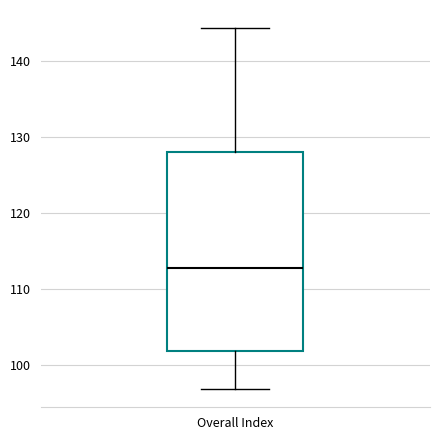

Read this box plot against the y-axis: the position of the median line, the range covered by the box, and the ends of both whiskers. The values are not printed on the chart, so give them approximately, as read against the axis.

median 113, box 102 to 128, whiskers 97 to 144